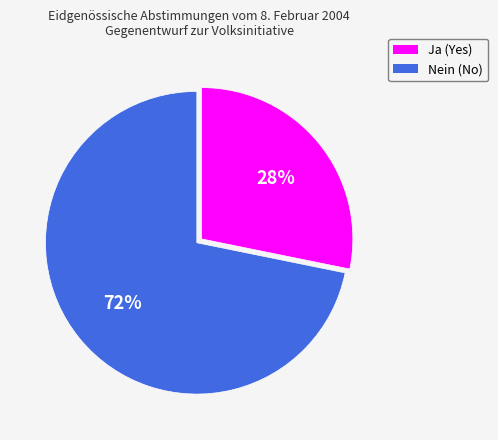

True or false: Ja accounts for 34% of the total.

False